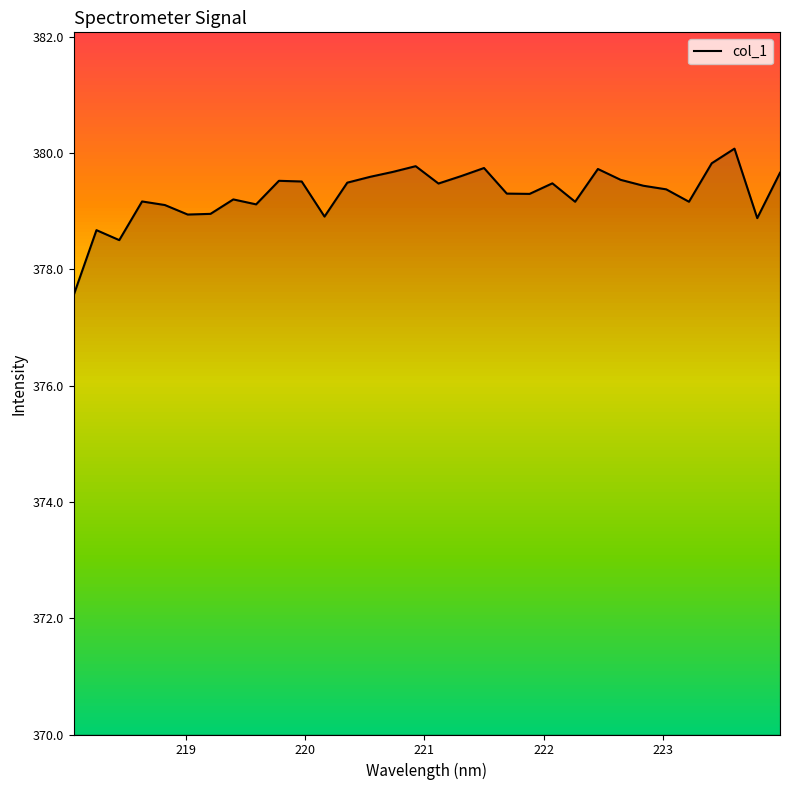

What is the greatest value displayed?

380.1